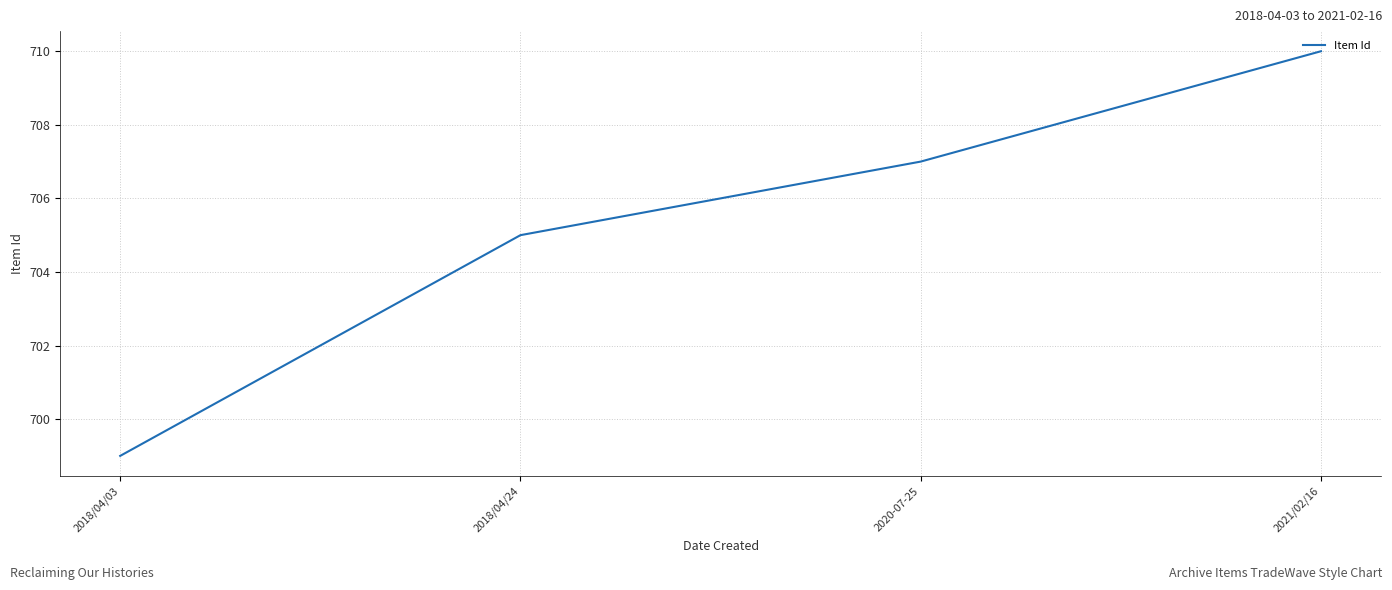

Is it true that the value at 2018/04/03 is 699?

True